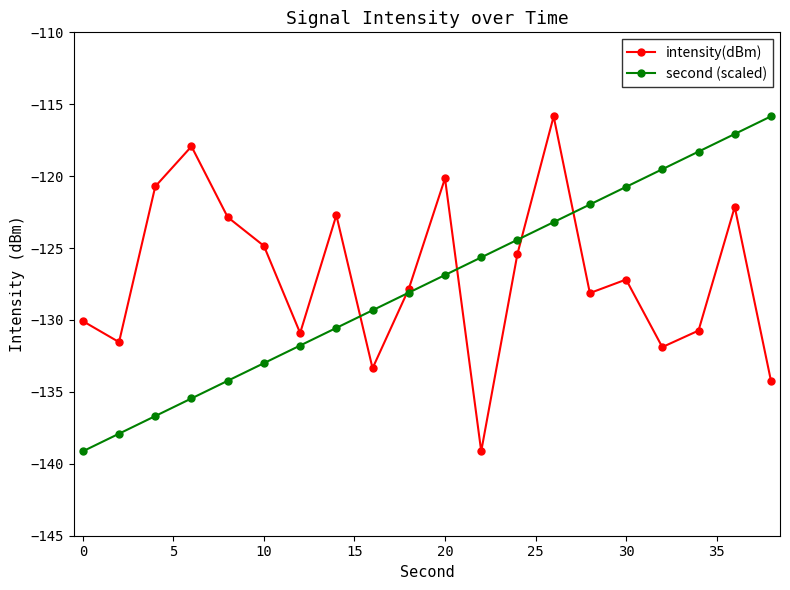

What is the value of the intensity(dBm) point at the 4th from the left?

-117.9